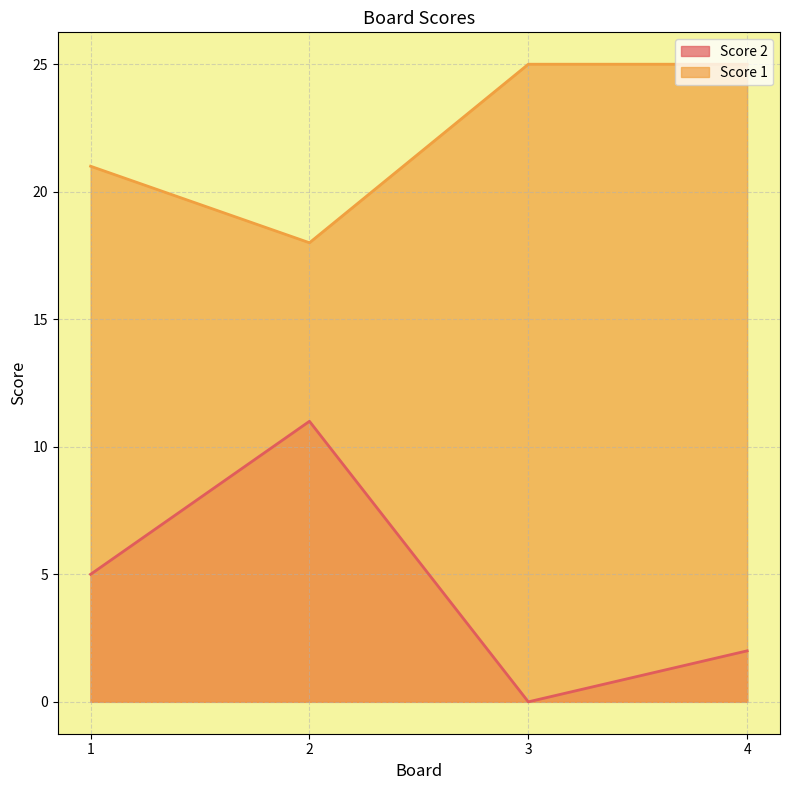

True or false: Score 2 and Score 1 intersect in this chart.

False